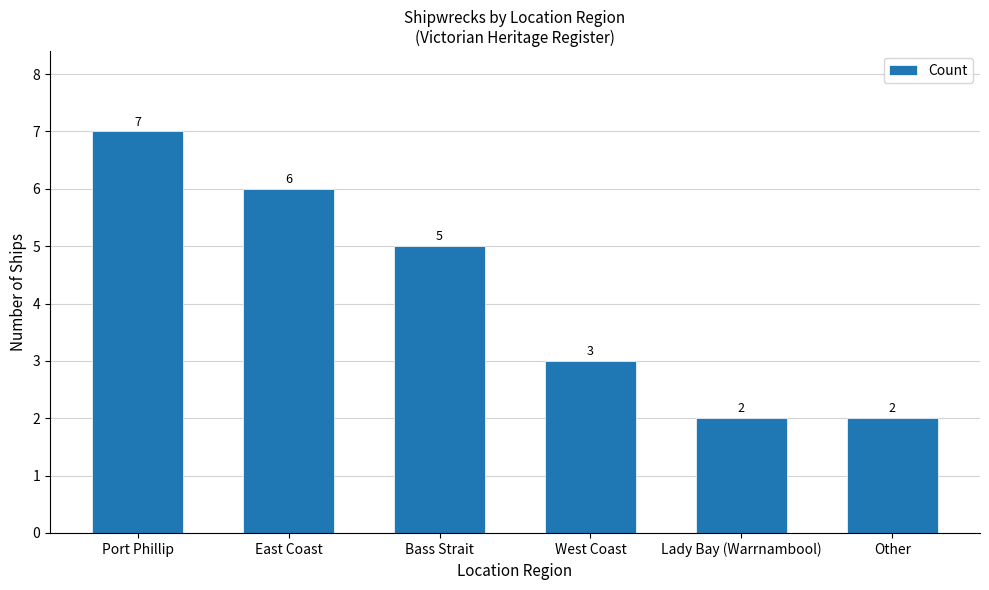

What is the average value?

4